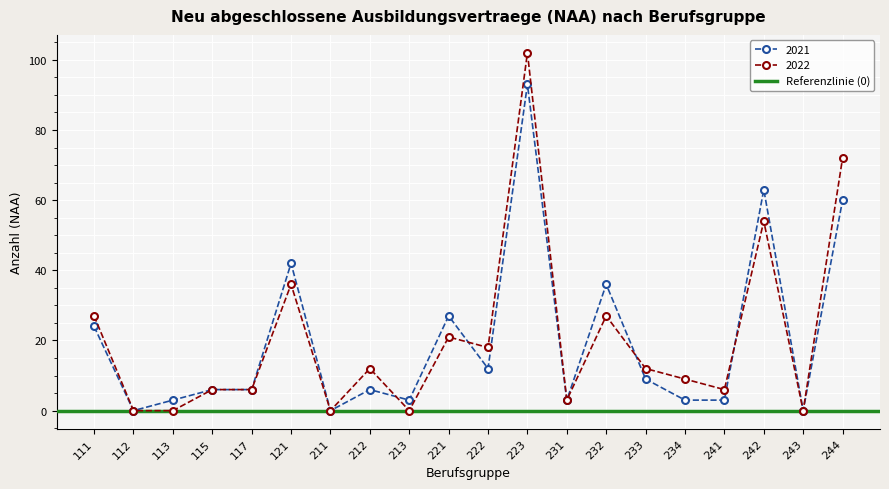

At 113, list the series in order from smallest to largest.

2022, 2021